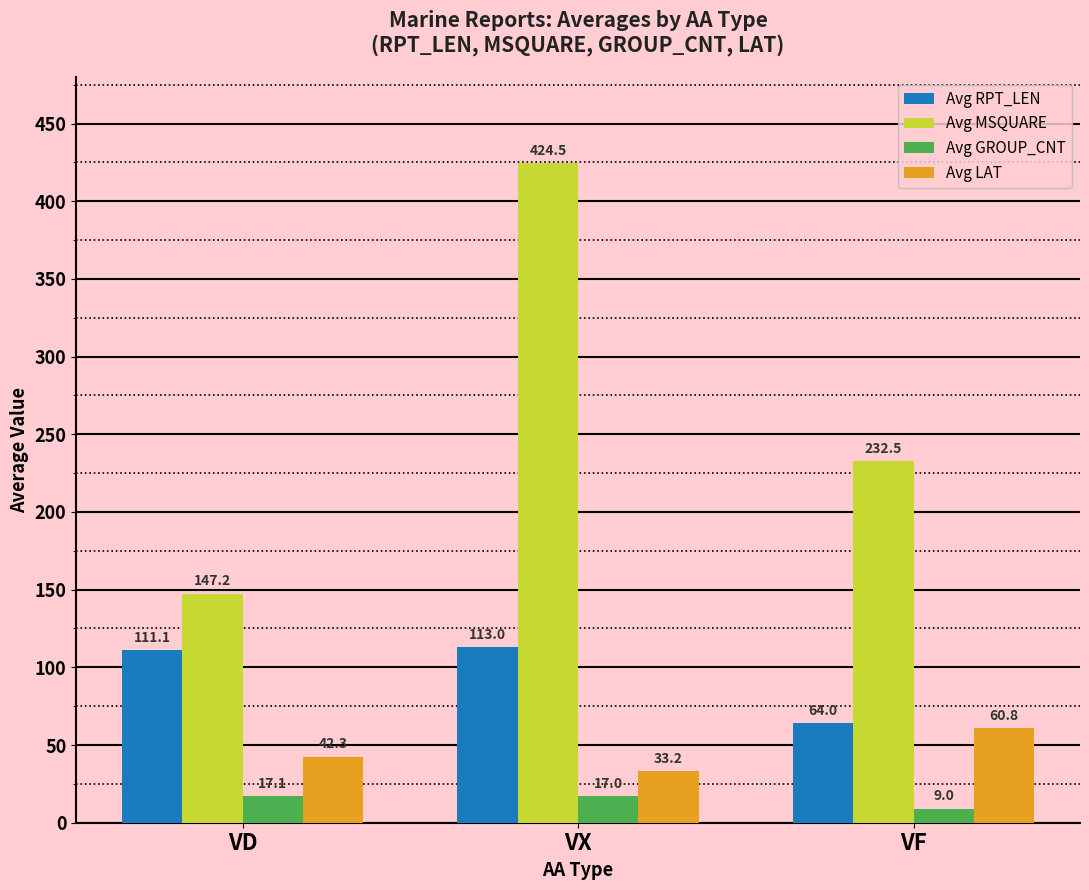

What is the average value of the Avg RPT_LEN series?

96.0